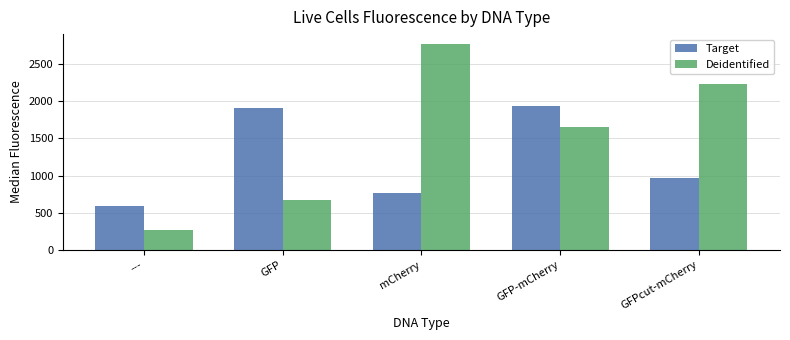

What is the difference between the Deidentified values at mCherry and GFP-mCherry?

1113.9